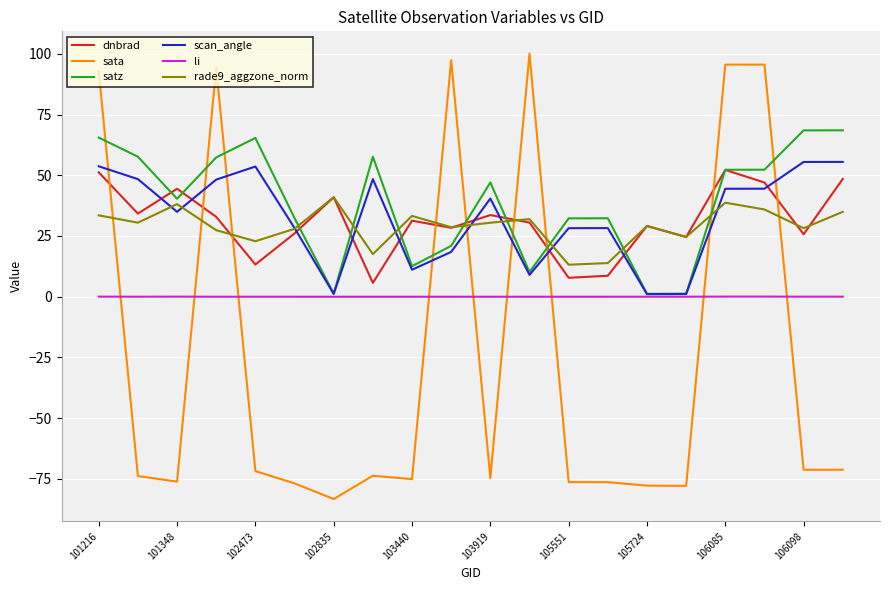

How many values in the rade9_aggzone_norm series are below 30?

10